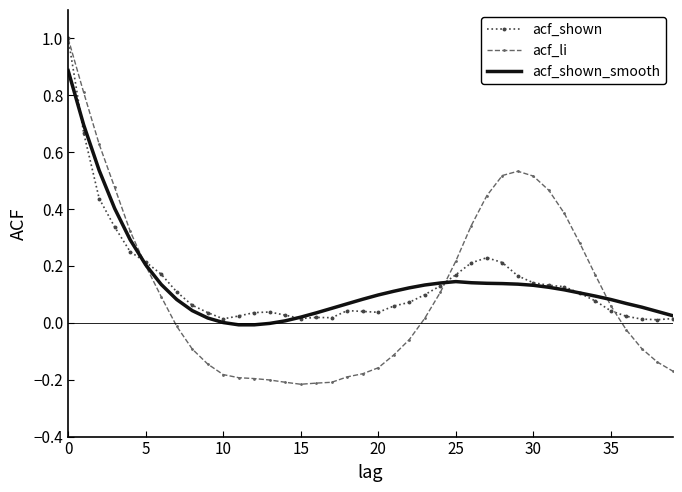

Which series has the largest range (max minus min)?

acf_li